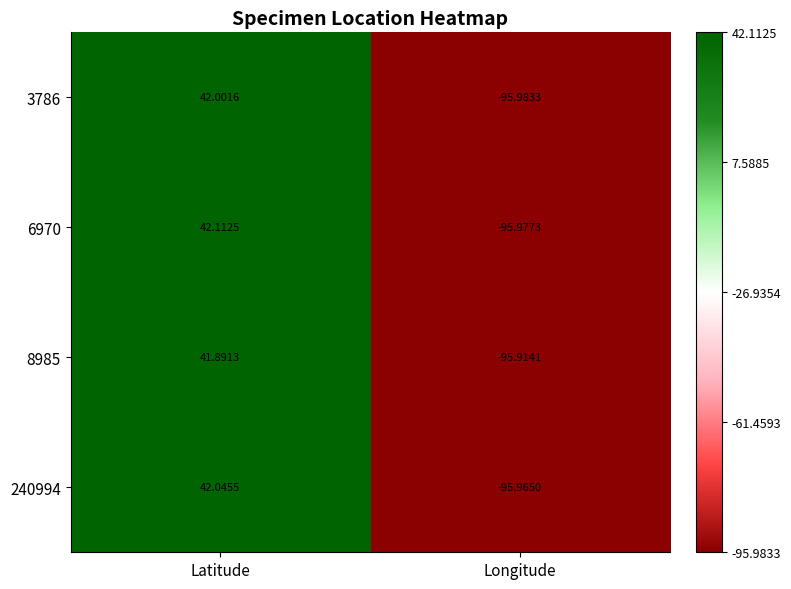

Rank the categories by 6970 value from highest to lowest.

Latitude, Longitude